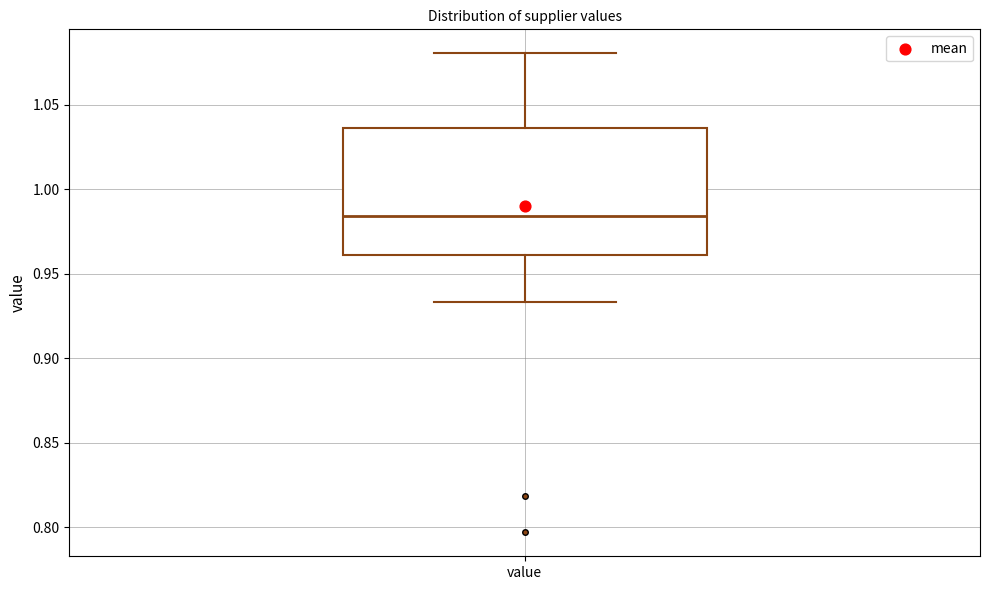

Where does the lower whisker of the box for value end on the y-axis? The values are not printed on the chart, so give them approximately, as read against the axis.

0.935